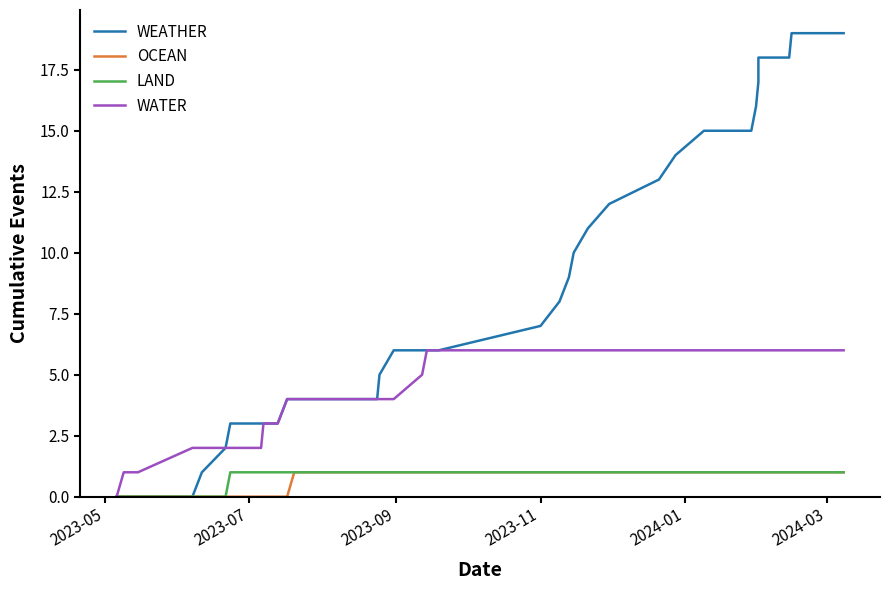

True or false: WATER has more than 1 interior local peaks.

False